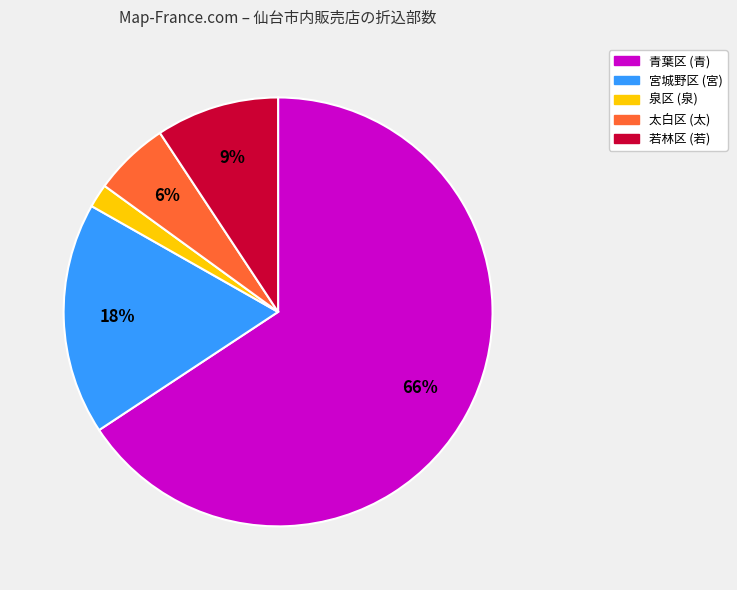

Count the number of slices in the pie.

5